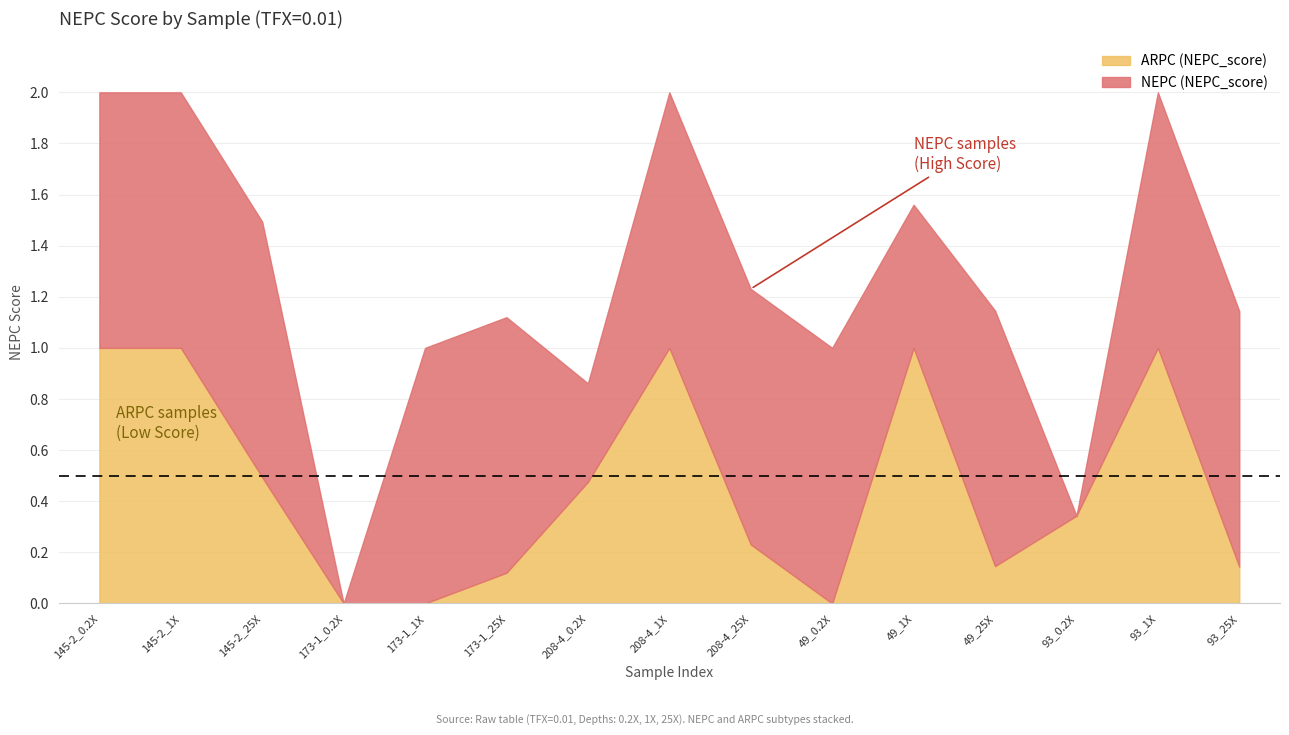

What position from the left is 173-1_25X?

6